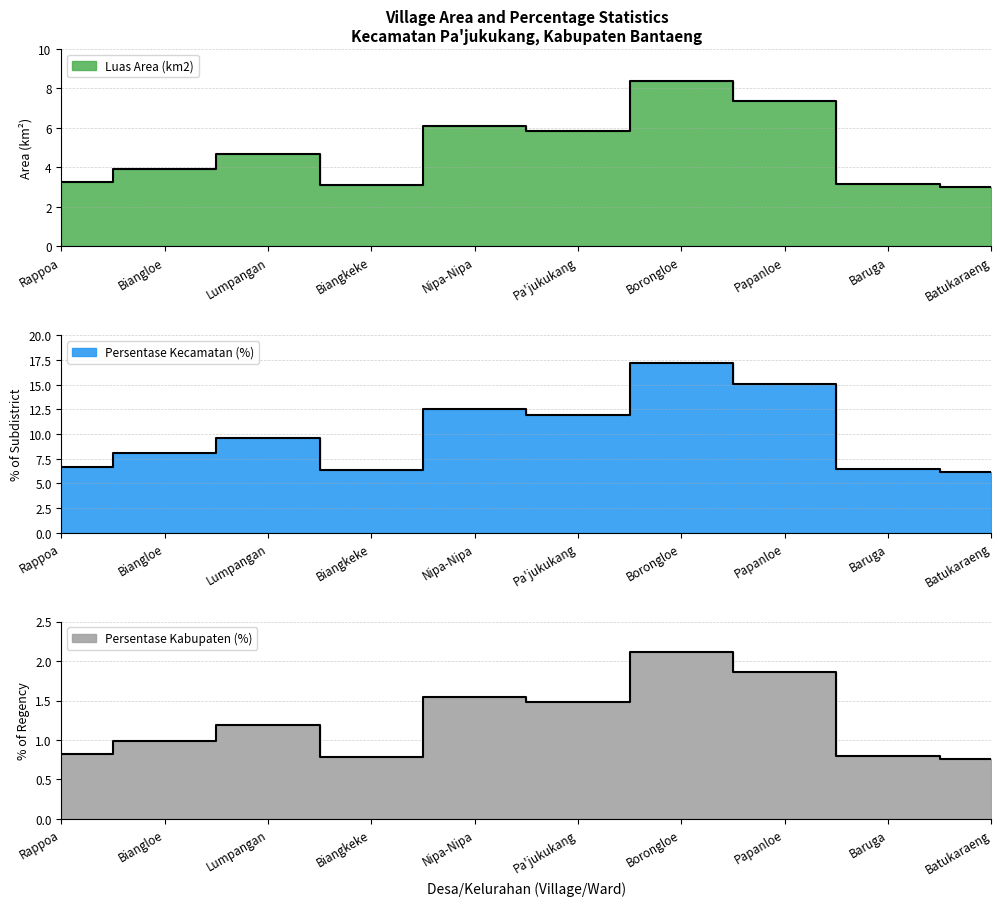

True or false: Persentase Kabupaten (%) and Luas Area (km2) intersect in this chart.

False